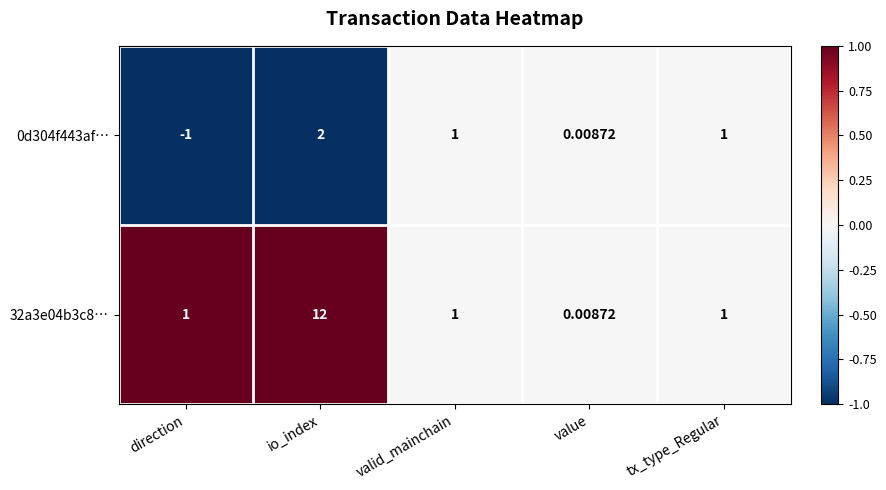

At which category does the chart reach its minimum across all series?

direction